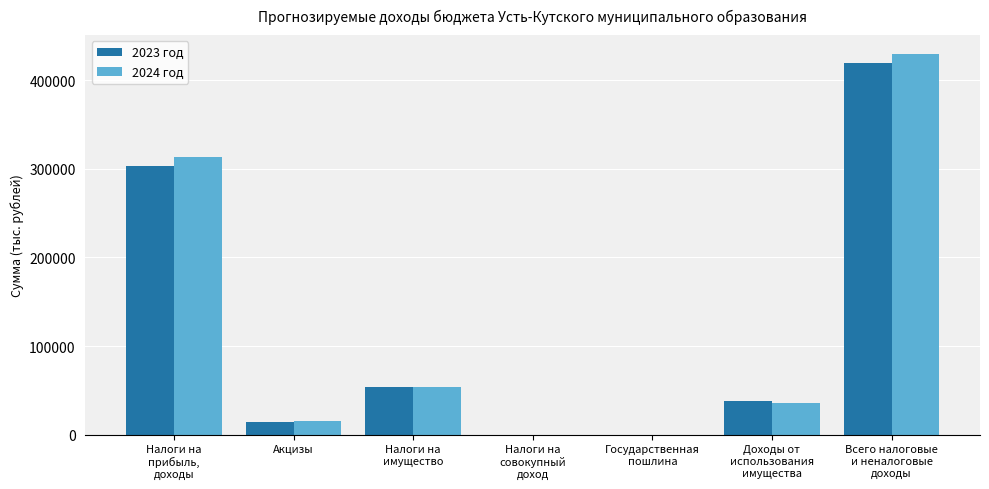

At which category is the sum across all series the highest?

Всего налоговые
и неналоговые
доходы